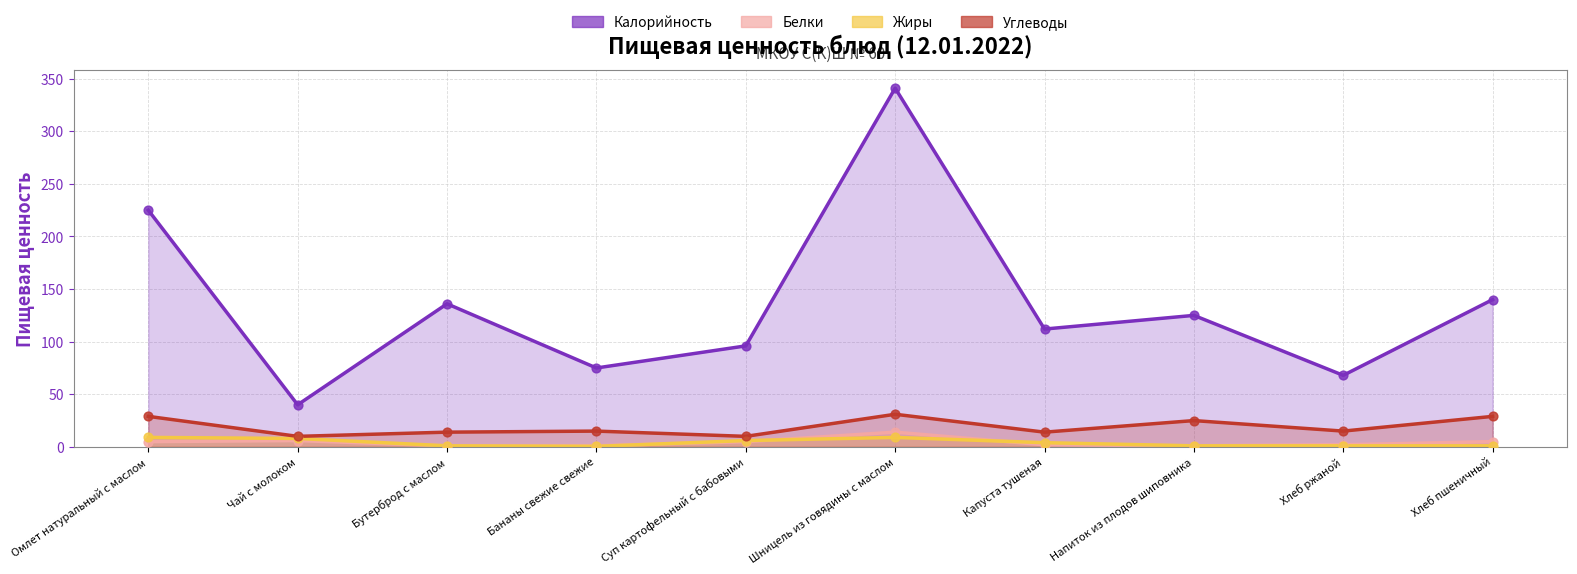

At which category is the sum across all series the highest?

Шницель из говядины с маслом